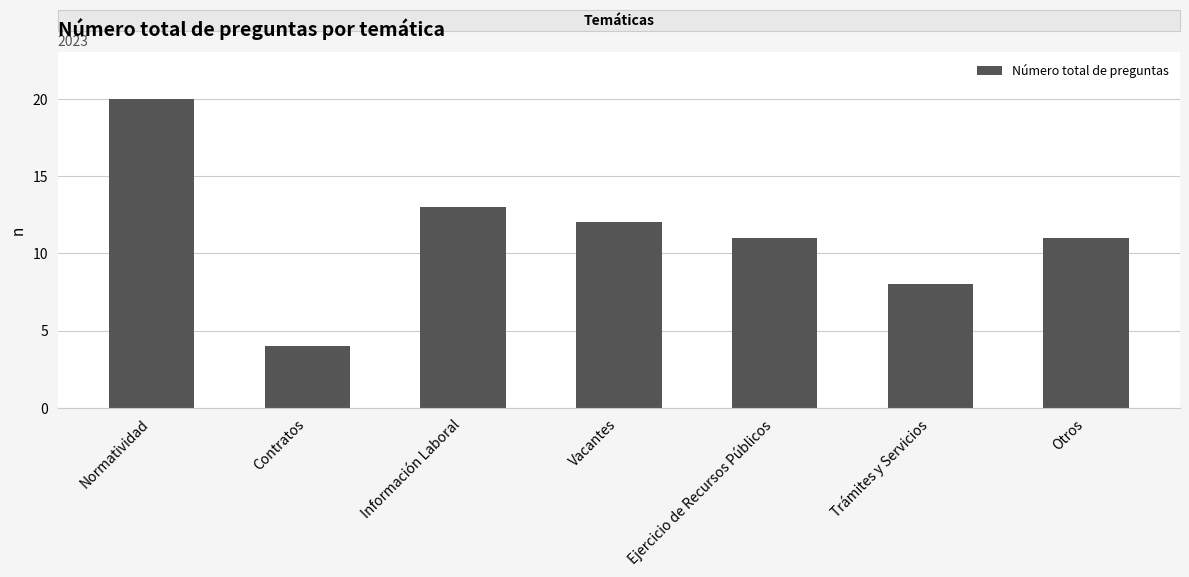

What is the sum of the values at Otros and Ejercicio de Recursos Públicos?

22